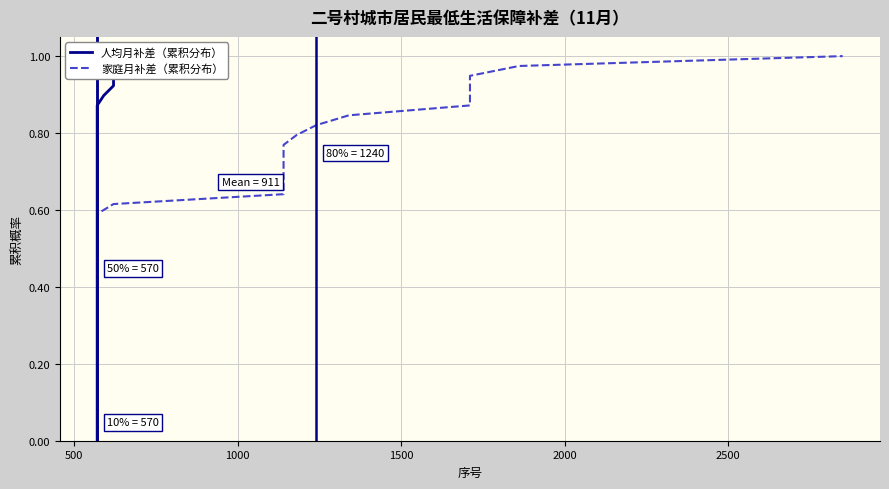

What are all the series names shown in the legend?

人均月补差（累积分布）, 家庭月补差（累积分布）